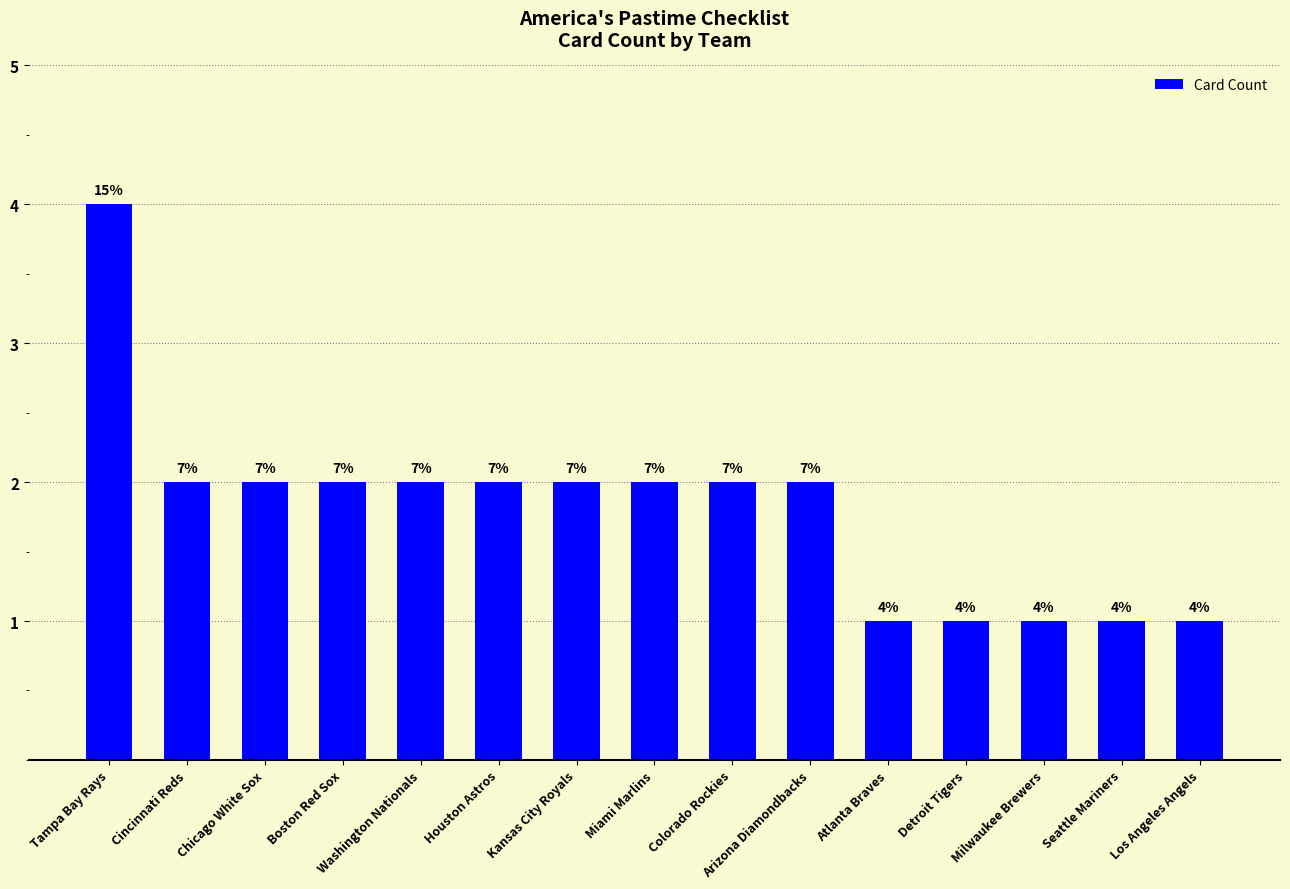

How many bars are there in total?

15